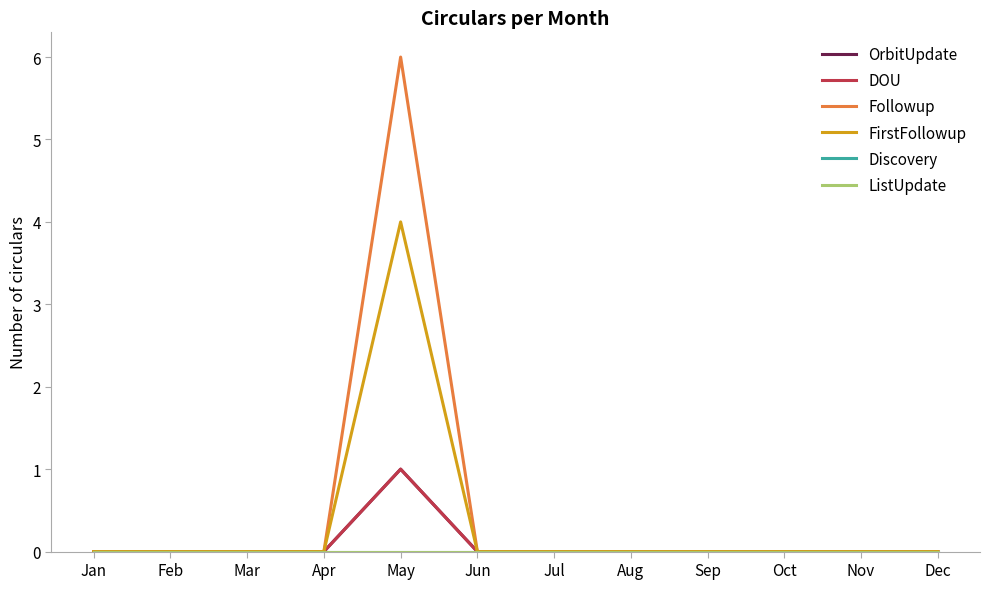

Between Jan and Feb, which series saw the biggest shift?

OrbitUpdate